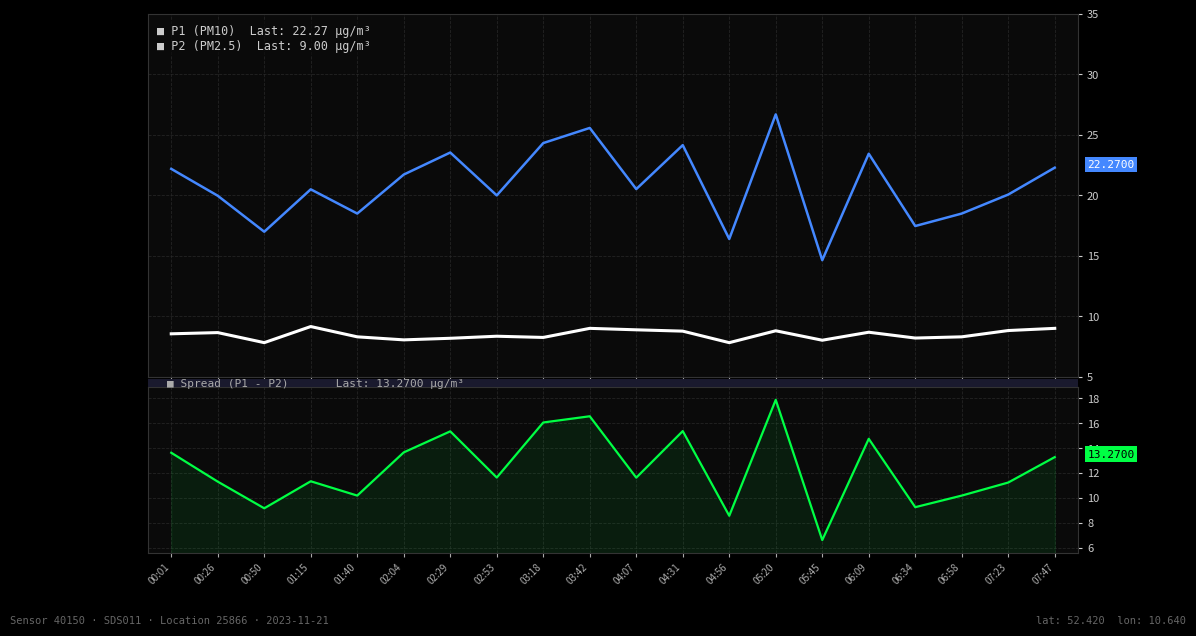

What is the difference between the maximum and minimum values in the P1 - P2 Spread series?

11.3